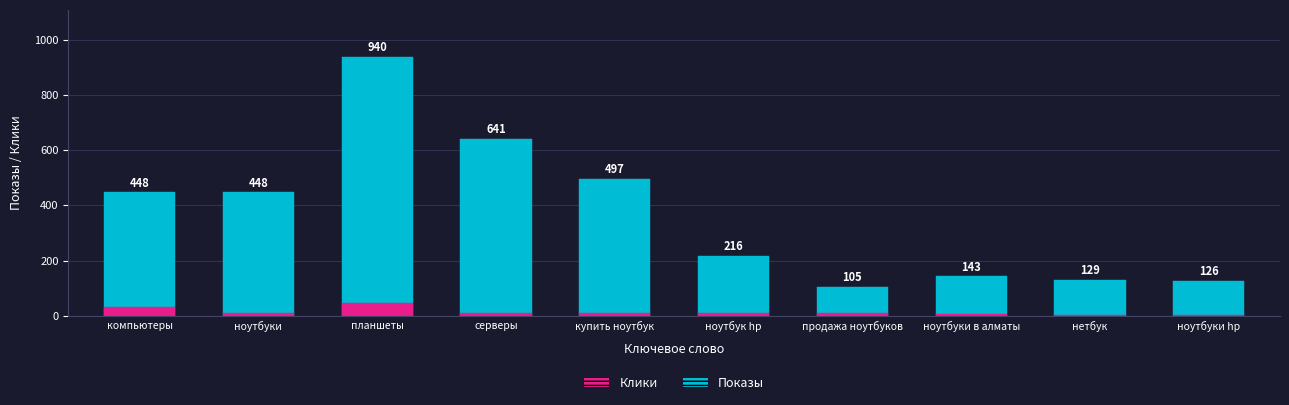

The Клики series shows 44.5 at планшеты. True or false?

True